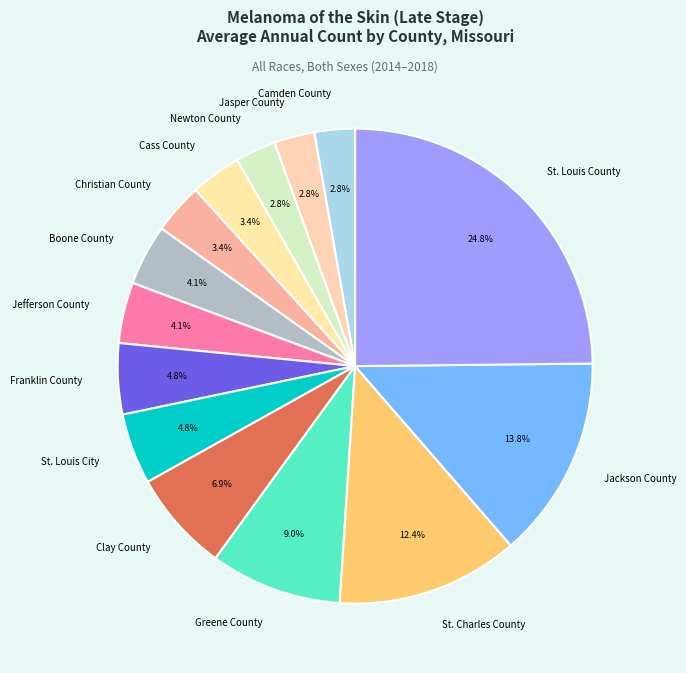

Do Christian County and St. Louis City together represent more than half of the pie?

No